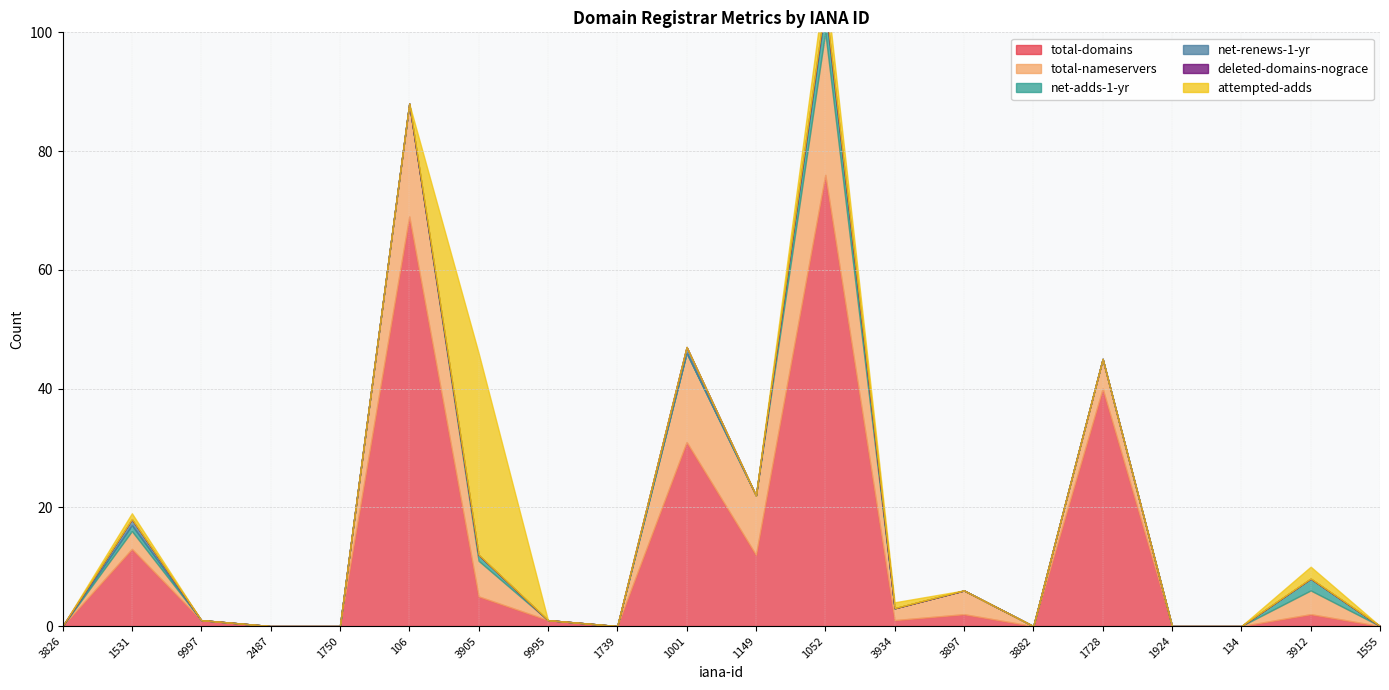

Which has a higher value, 1750 or 3826?

1750